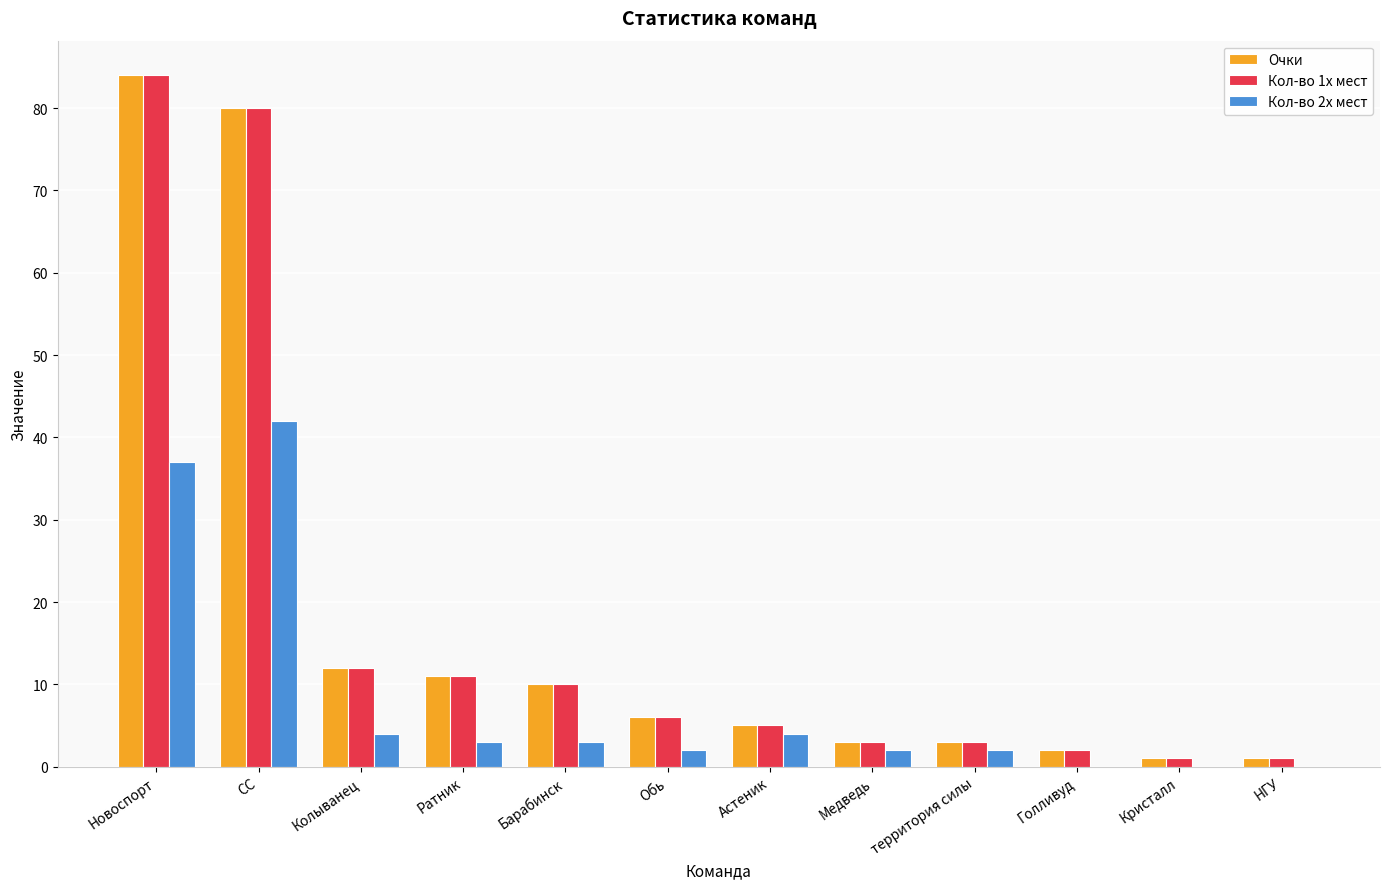

Reading right to left, extract all data points from this chart.

Очки: 1	1	2	3	3	5	6	10	11	12	80	84
Кол-во 1х мест: 1	1	2	3	3	5	6	10	11	12	80	84
Кол-во 2х мест: 0	0	0	2	2	4	2	3	3	4	42	37